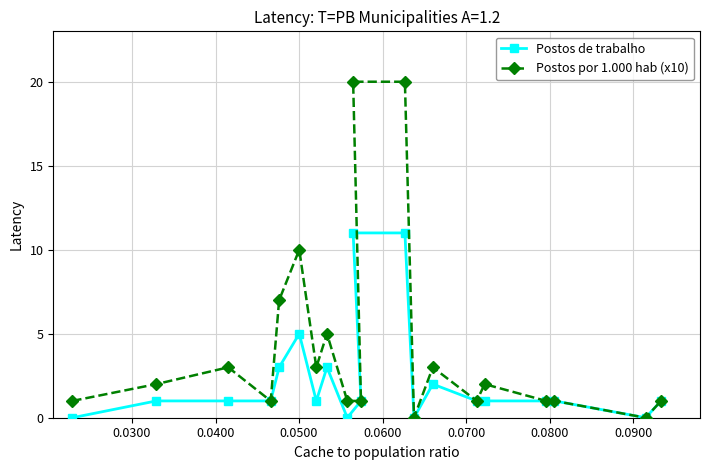

At how many categories does at least one series exceed 8?

3